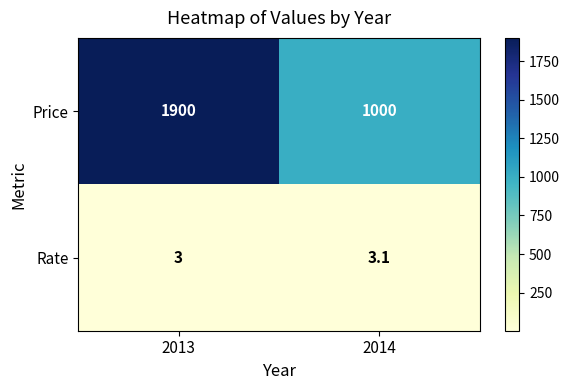

What is the total value across all series at 2014?

1003.1